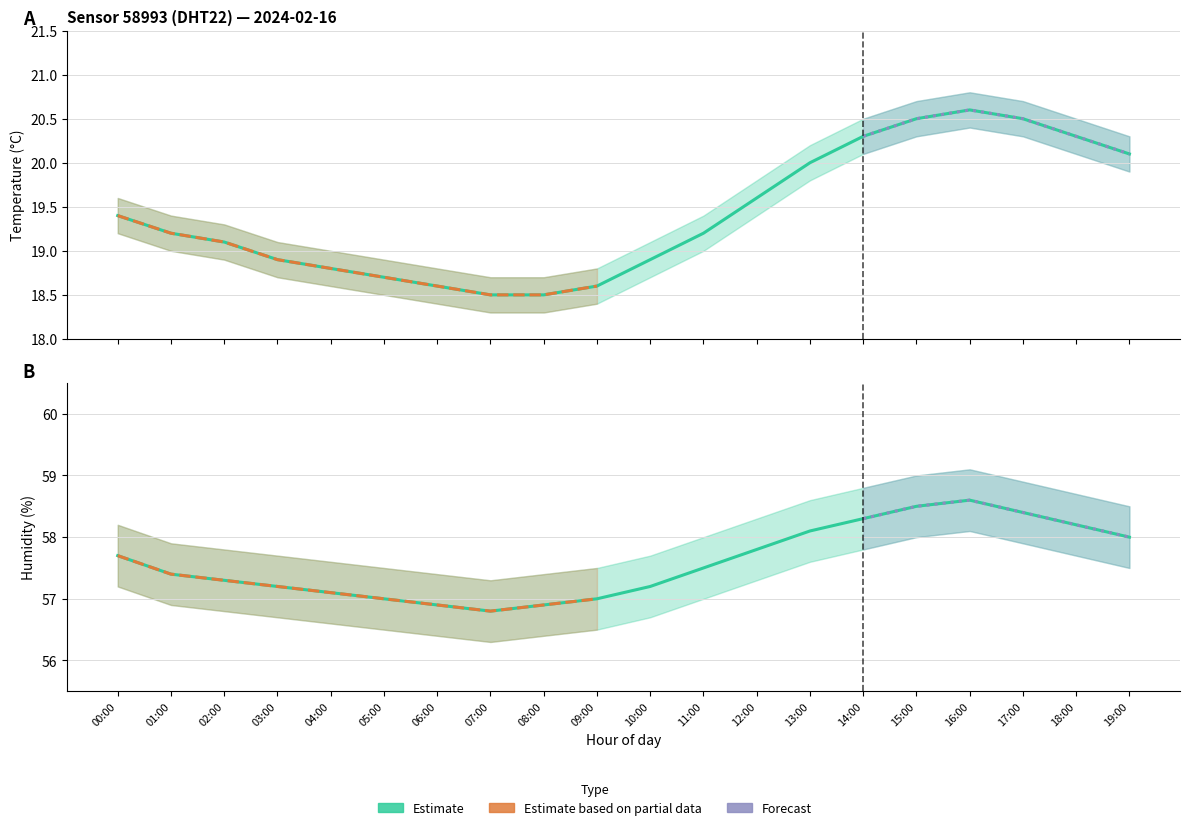

How many interior local valleys does the humidity_upper series have?

1